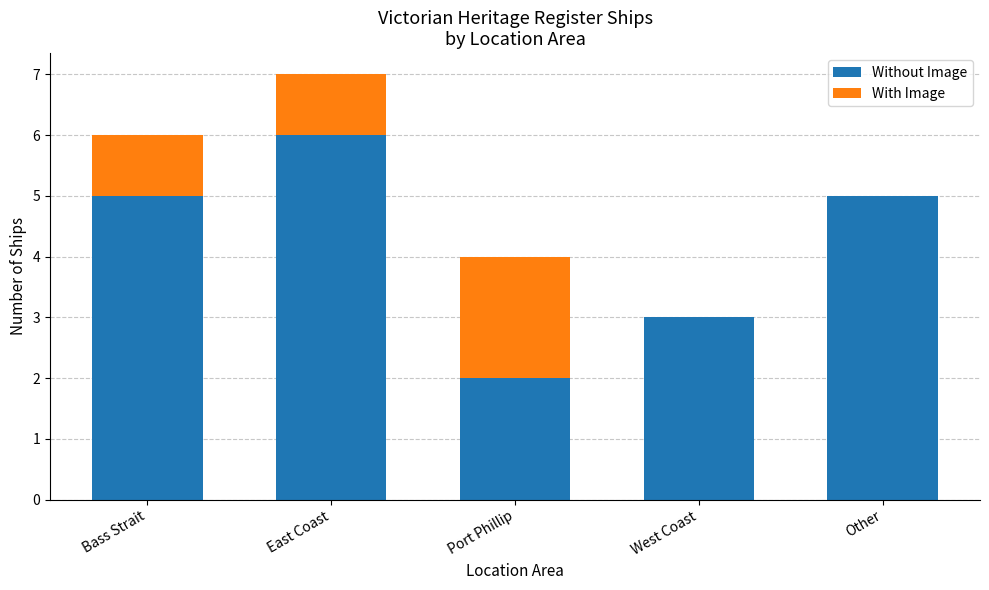

Reading left to right, transcribe the values for Without Image.

Bass Strait=5	East Coast=6	Port Phillip=2	West Coast=3	Other=5